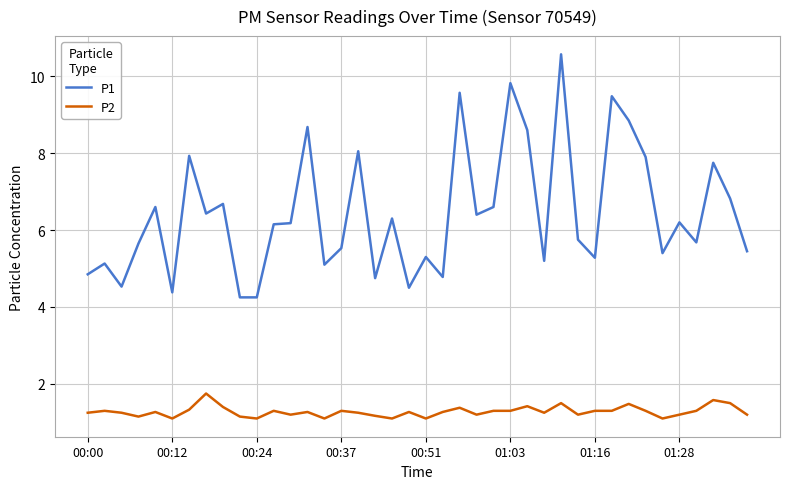

What is the sum of all P2 values?

51.2